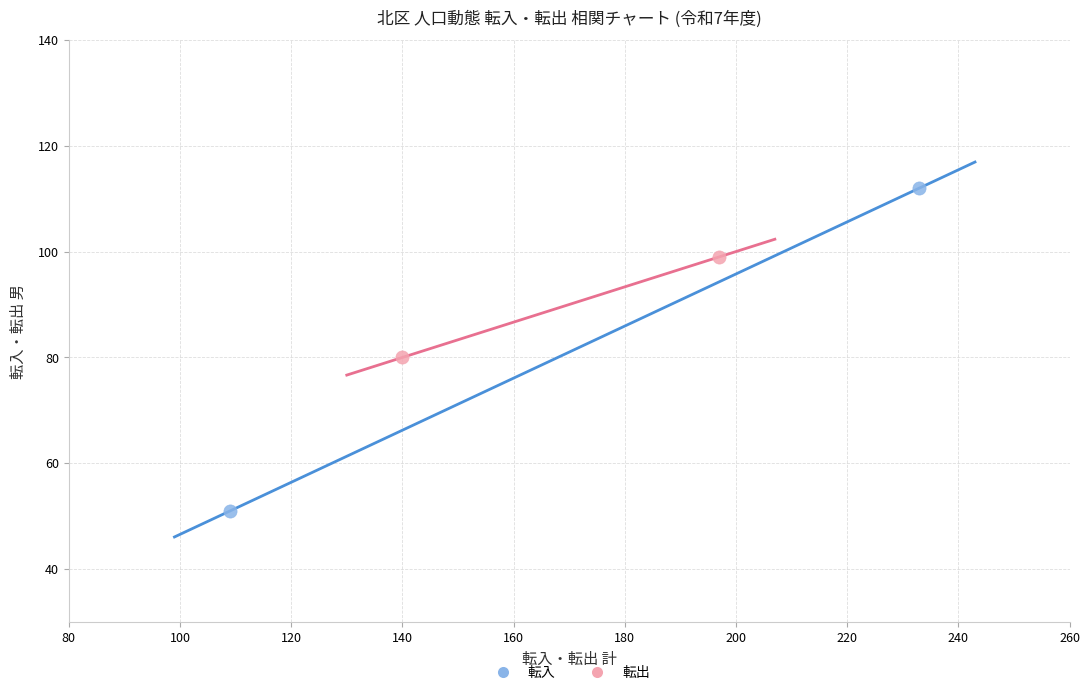

What are all the series names shown in the legend?

転入, 転出